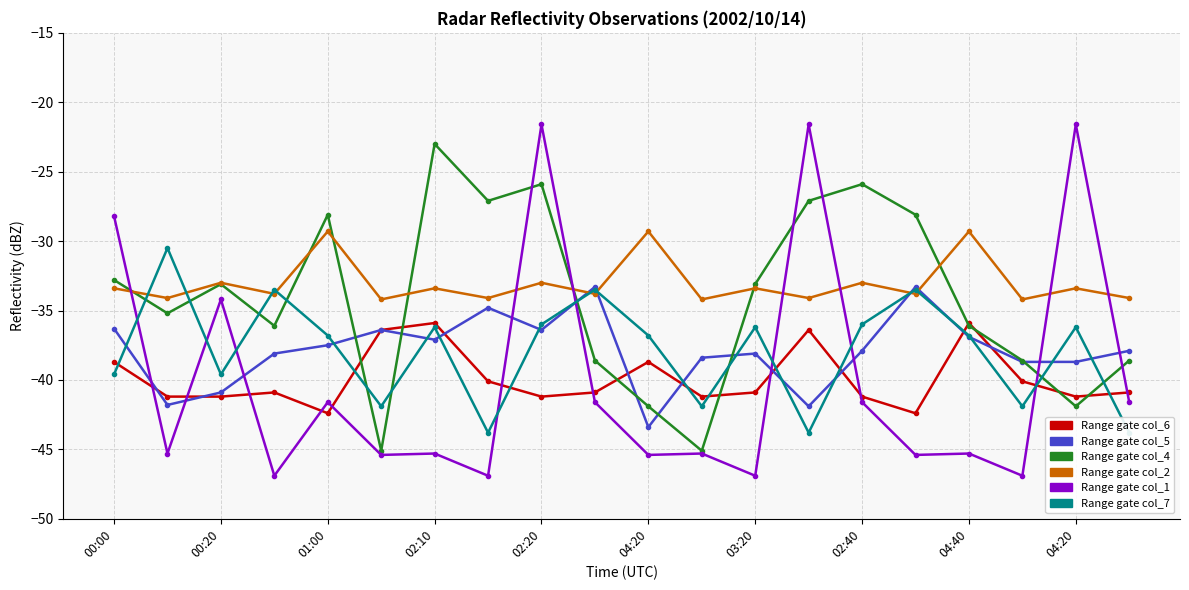

At how many categories does at least one series exceed -40?

20